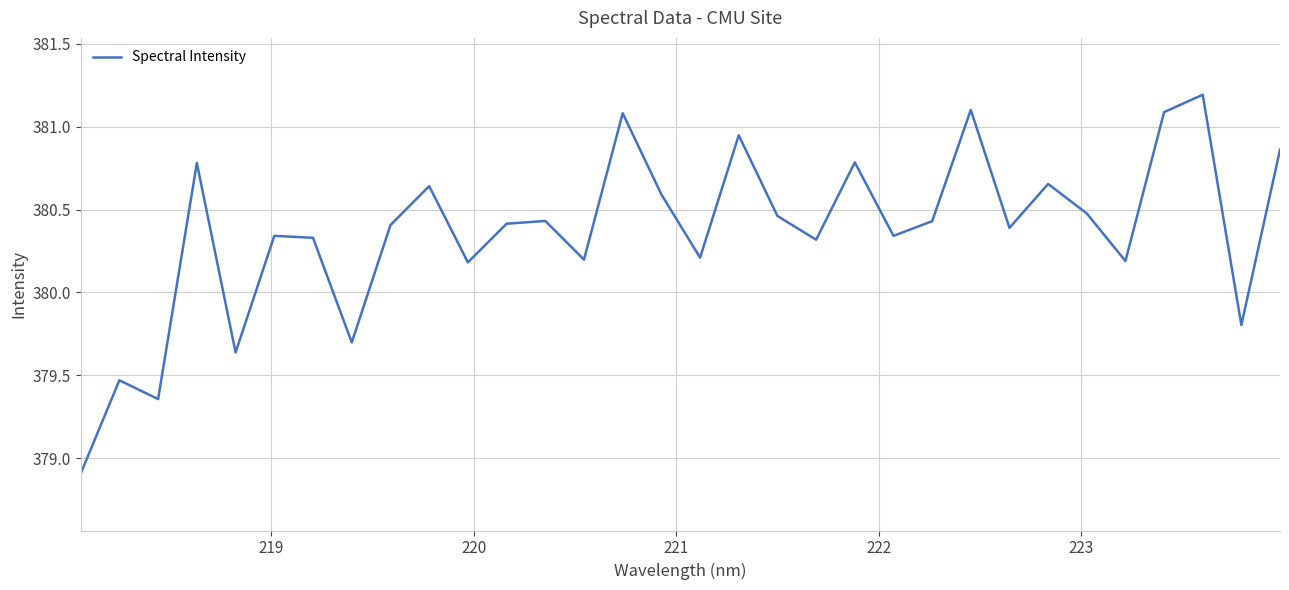

How many lines are shown in the chart?

1